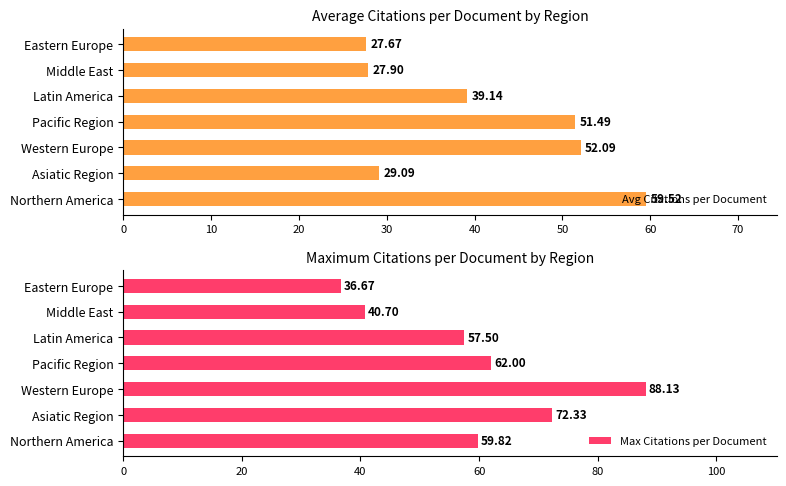

True or false: Avg Citations per Document has a value of 52.1 at Western Europe.

True